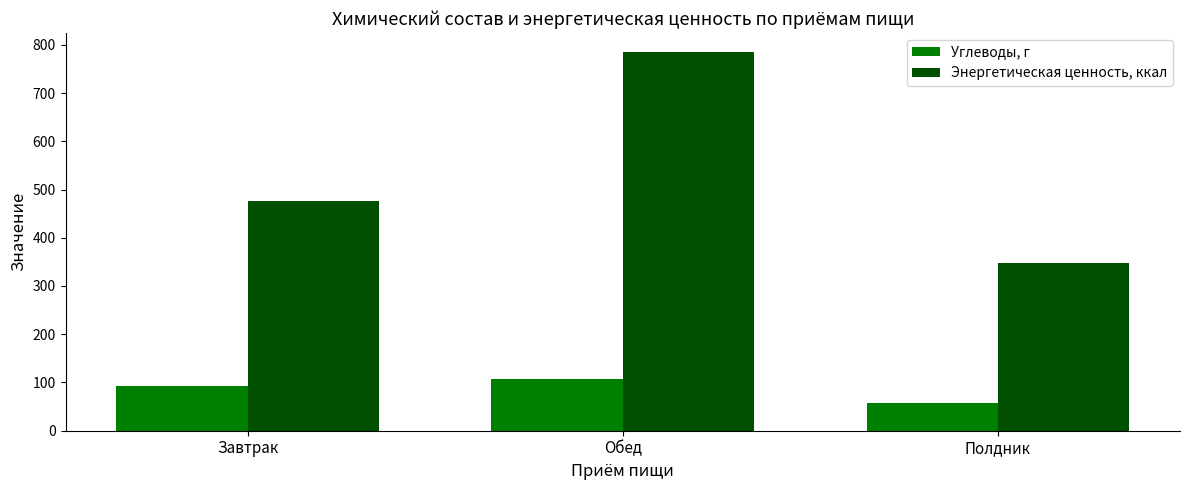

At which category is the sum across all series the highest?

Обед